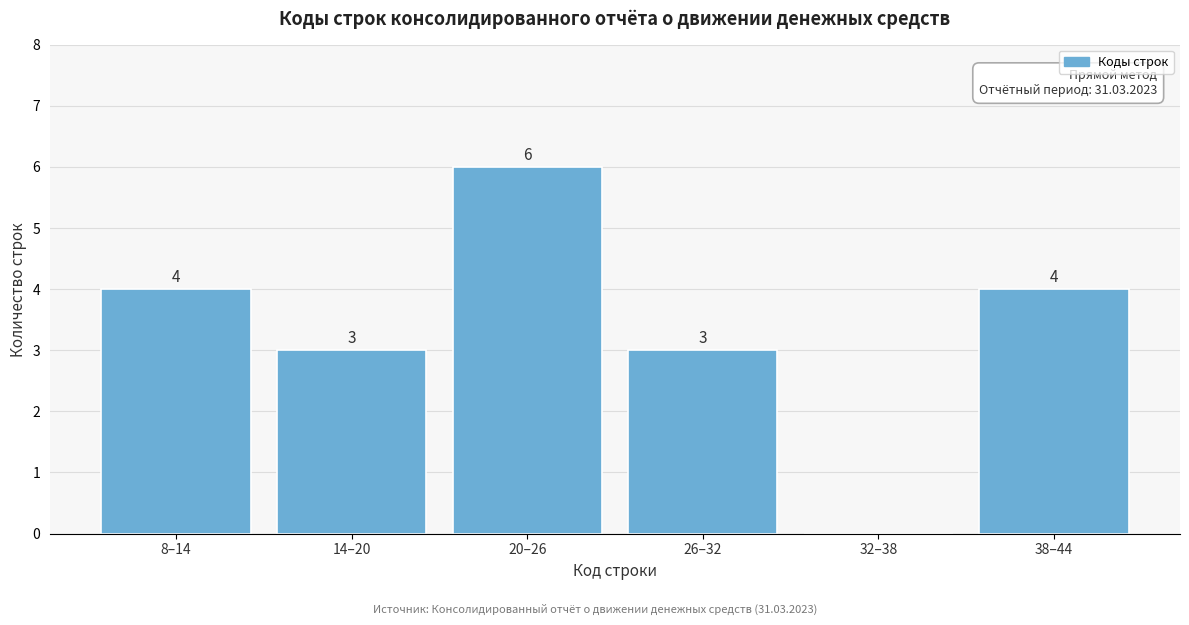

Reading left to right, extract all data points from this chart.

8–14=4	14–20=3	20–26=6	26–32=3	32–38=0	38–44=4